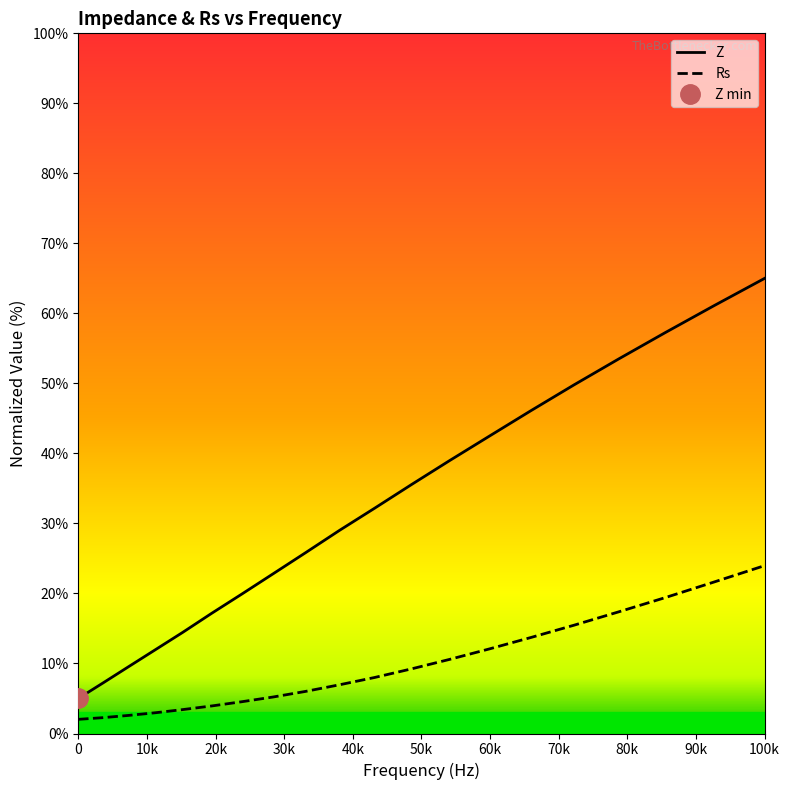

Rank the series by their average value, from lowest to highest.

Rs, Z